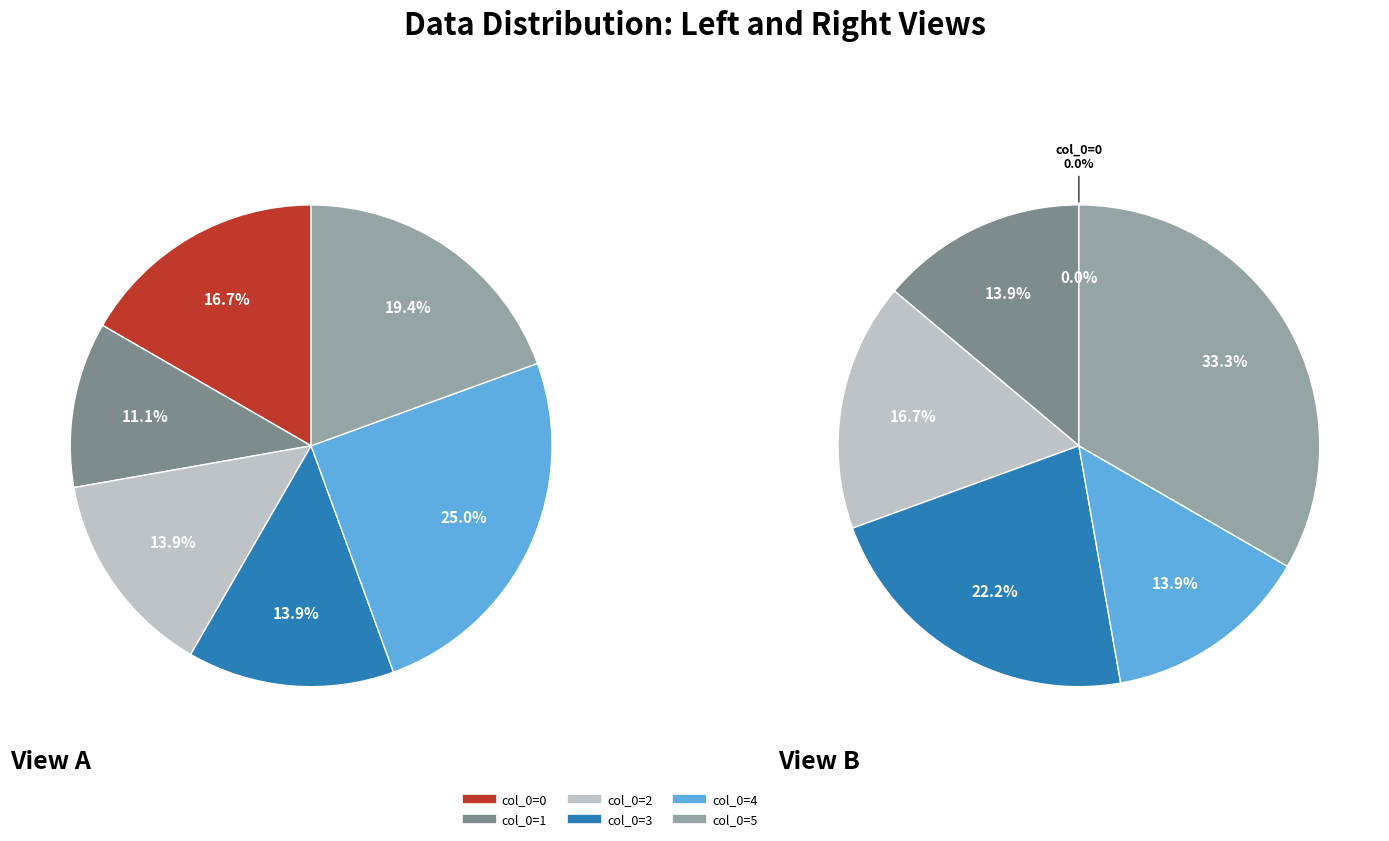

Is it true that 3 is 8% of the pie?

True